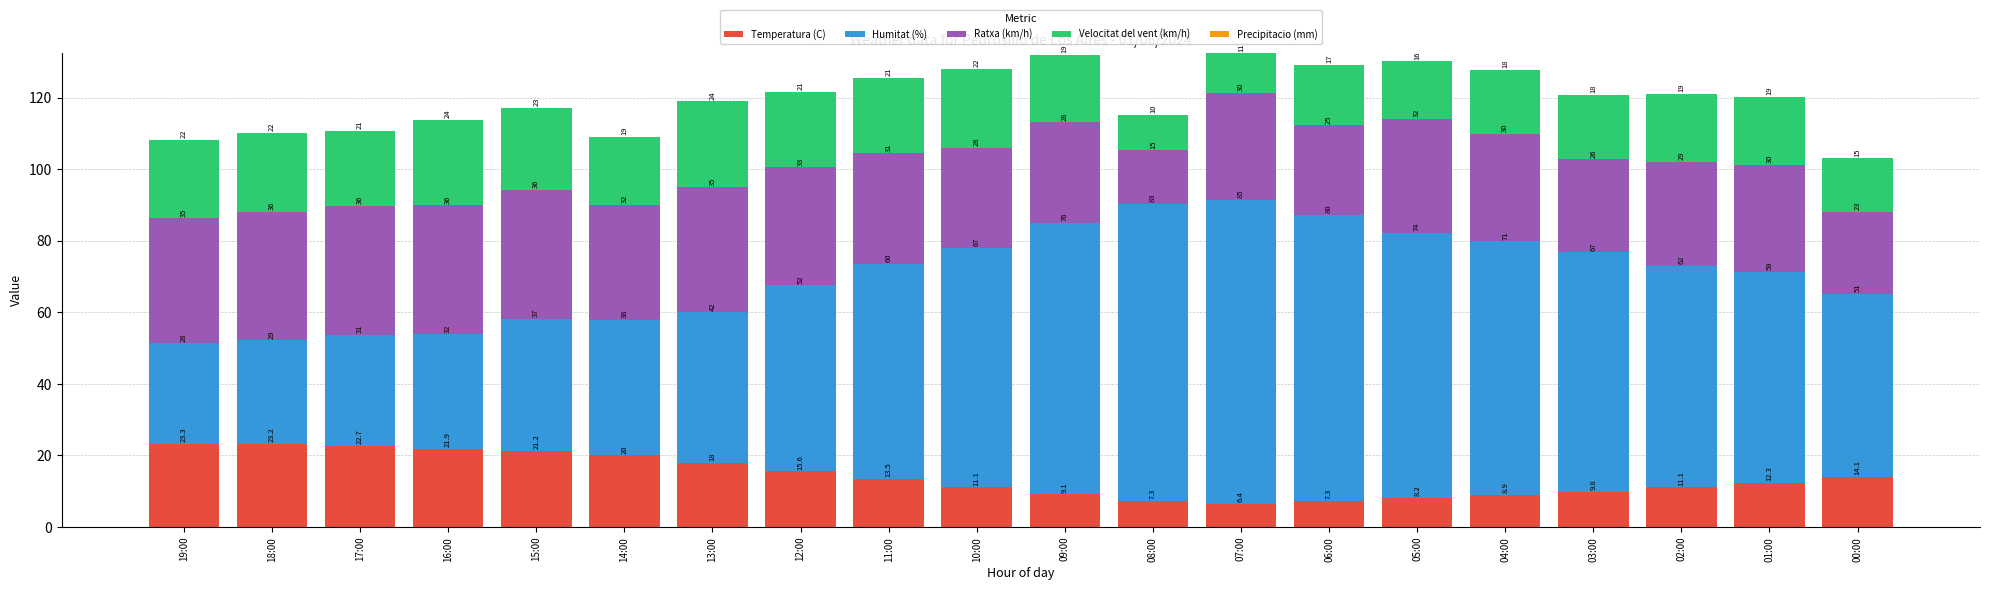

Which category has the highest value in the Temperatura (C) series?

19:00